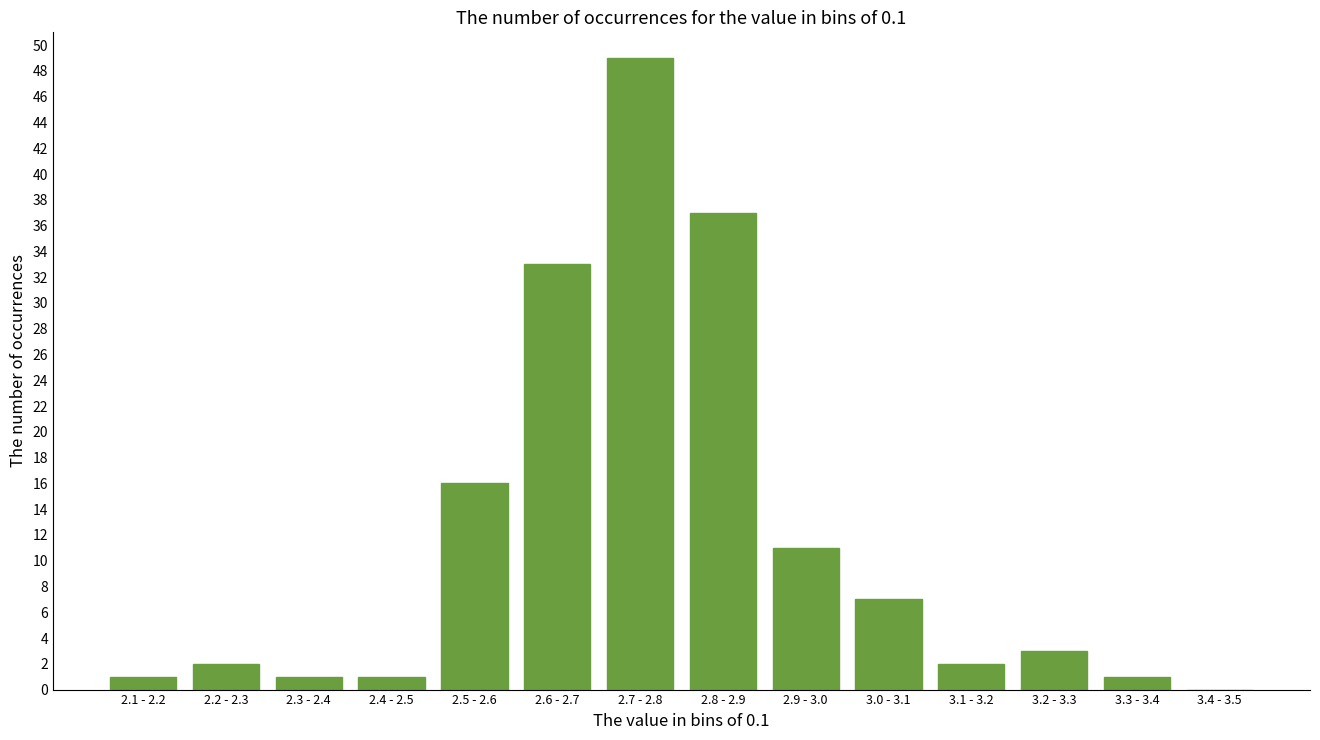

Reading right to left, list all the values displayed in this chart.

3.4 - 3.5=0	3.3 - 3.4=1	3.2 - 3.3=3	3.1 - 3.2=2	3.0 - 3.1=7	2.9 - 3.0=11	2.8 - 2.9=37	2.7 - 2.8=49	2.6 - 2.7=33	2.5 - 2.6=16	2.4 - 2.5=1	2.3 - 2.4=1	2.2 - 2.3=2	2.1 - 2.2=1